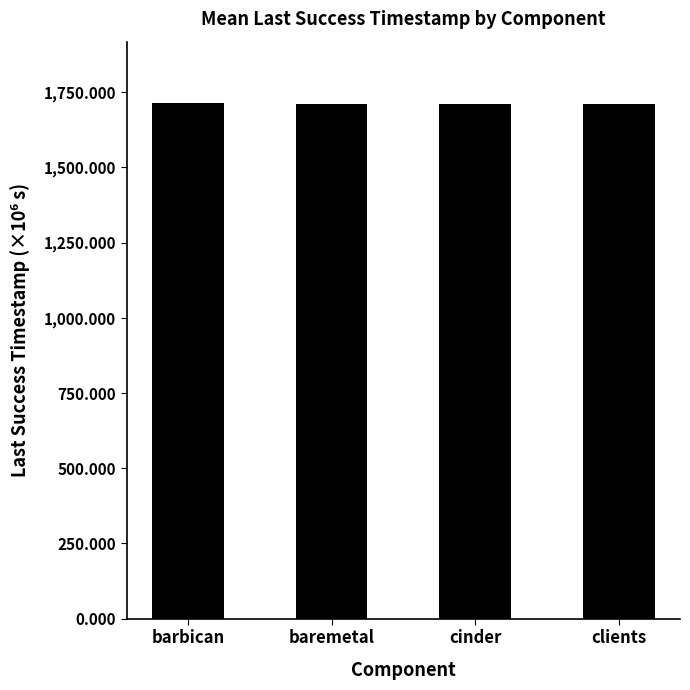

What position from the right is cinder?

2